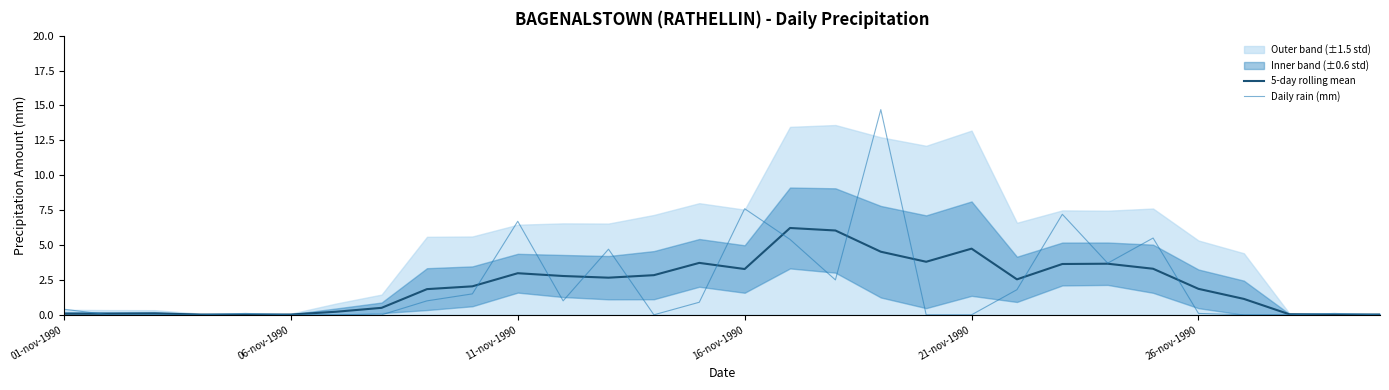

What value does the Daily rain (mm) series have at 17?

2.5